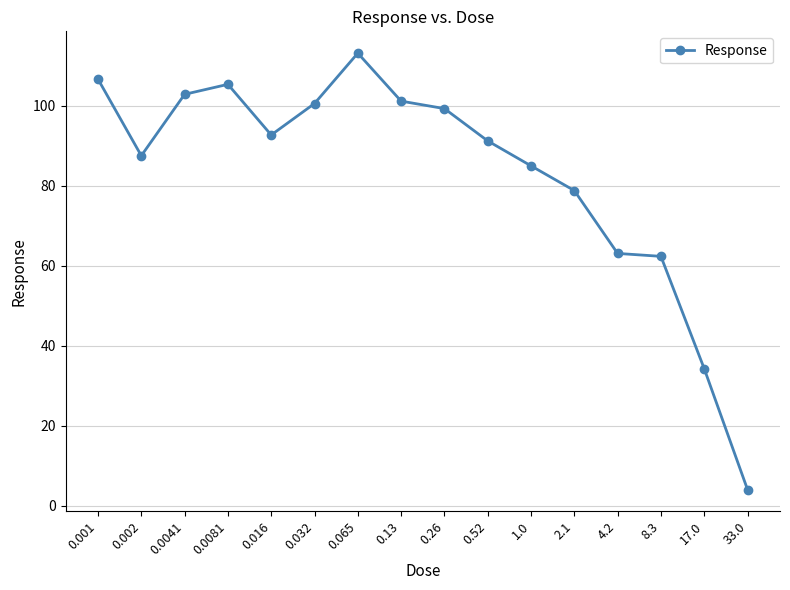

Count the number of categories in the chart.

16